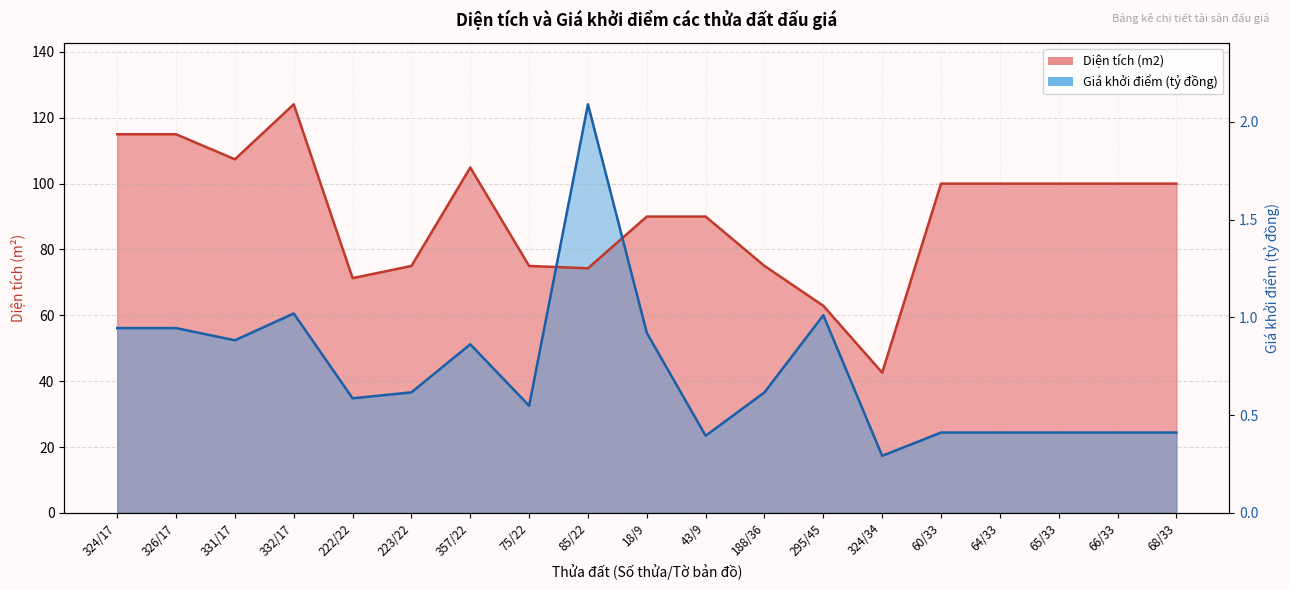

Rank the series by their average value, from lowest to highest.

Giá khởi điểm (tỷ đồng), Diện tích (m2)